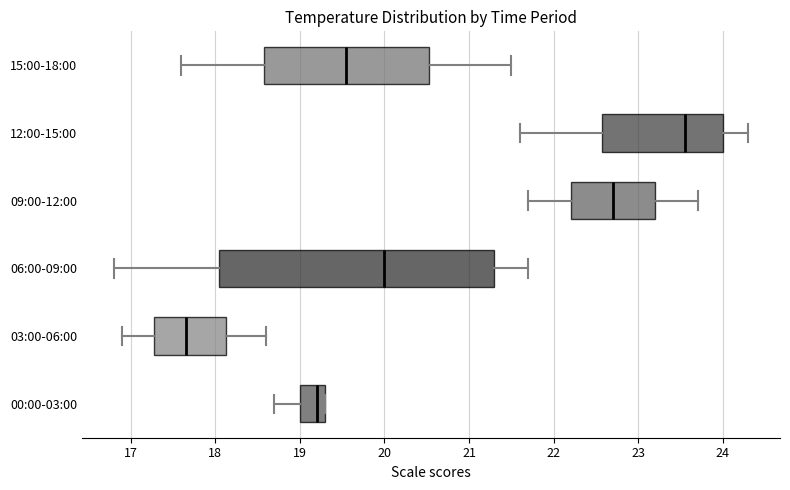

Comparing the boxes themselves (not the whiskers), which one is the widest?

06:00-09:00